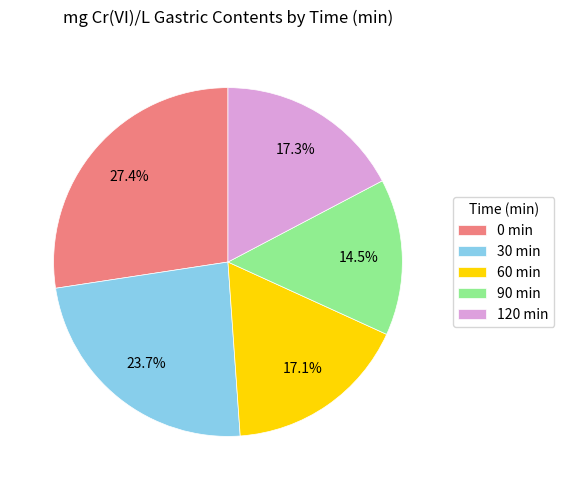

The 60 slice represents 28% of the pie. True or false?

False